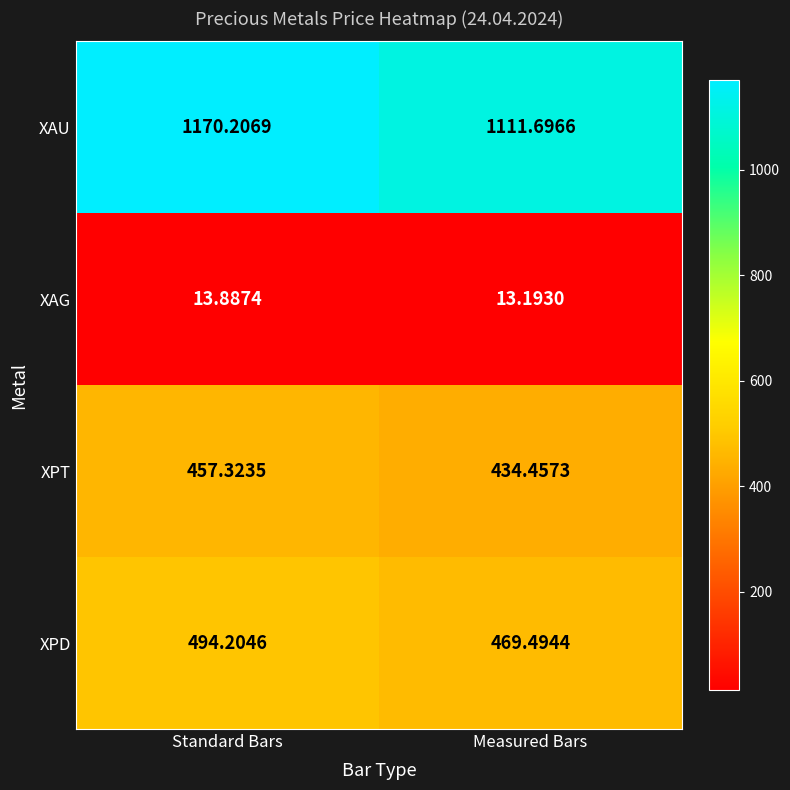

At which category does the chart reach its minimum across all series?

Measured Bars